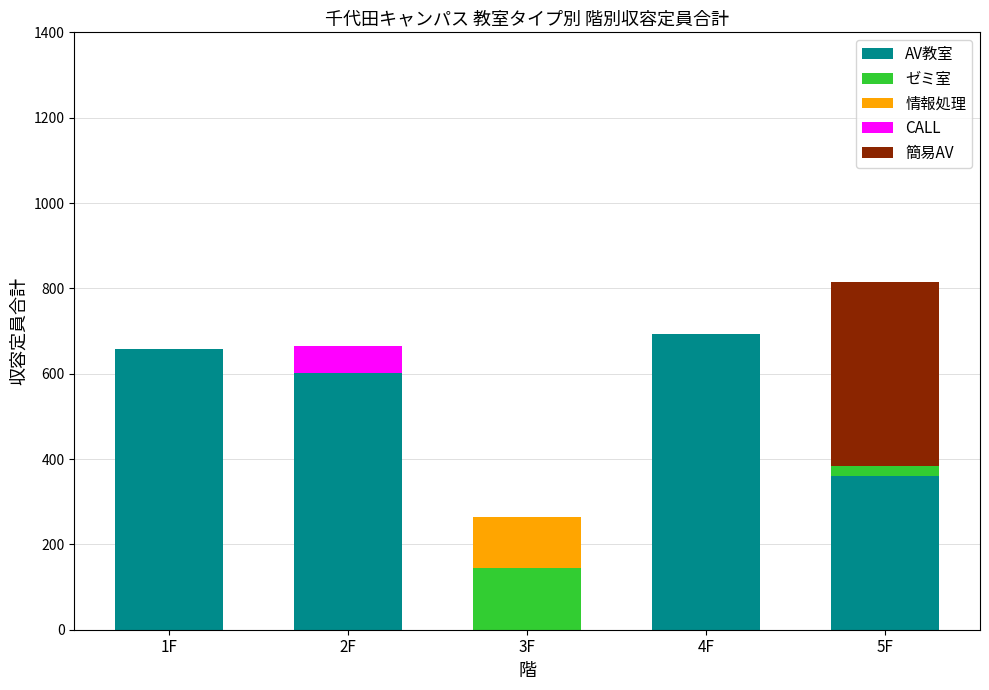

What is the highest value of the AV教室 series?

692